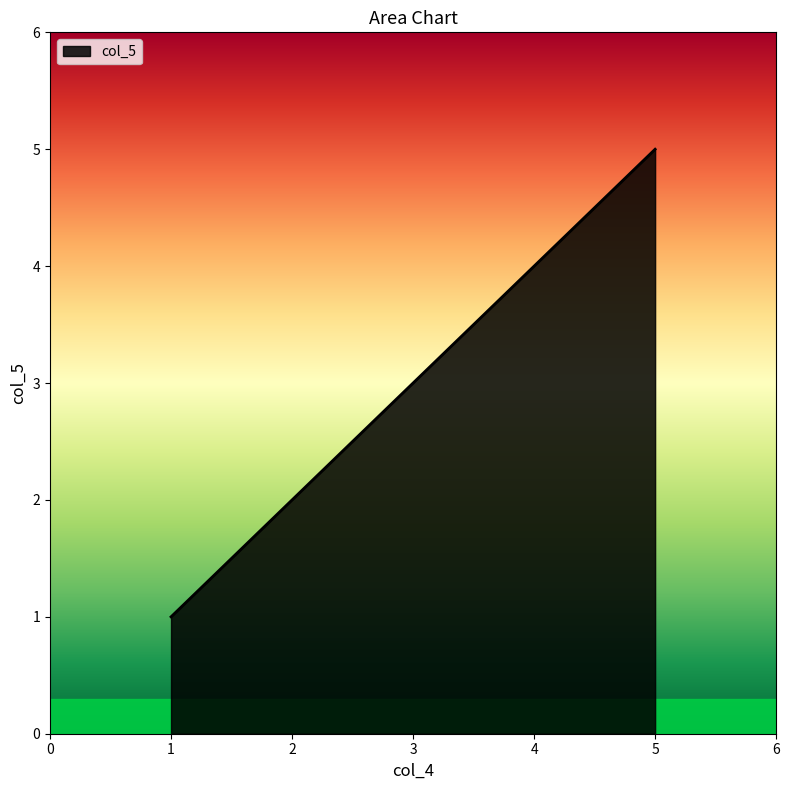

True or false: there are more than 1 points higher than both neighbors.

False